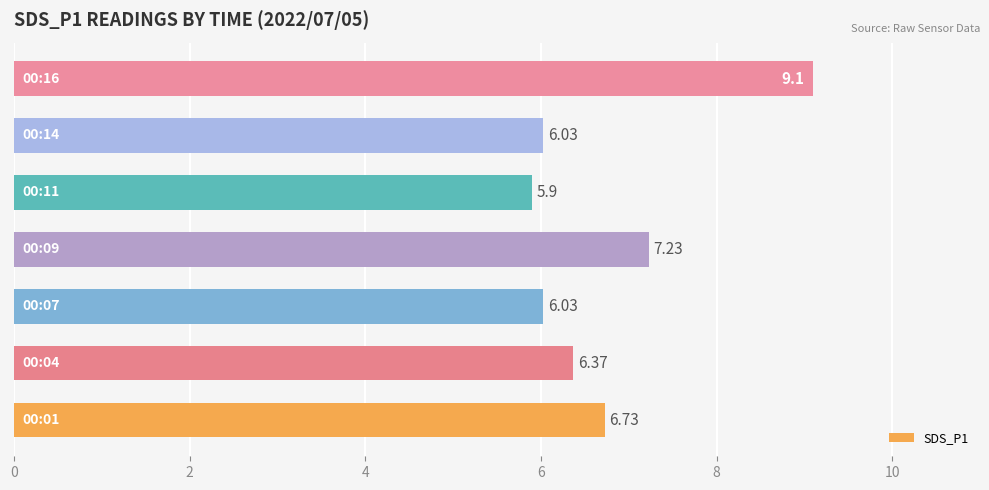

What is the difference between the maximum and minimum values?

3.2